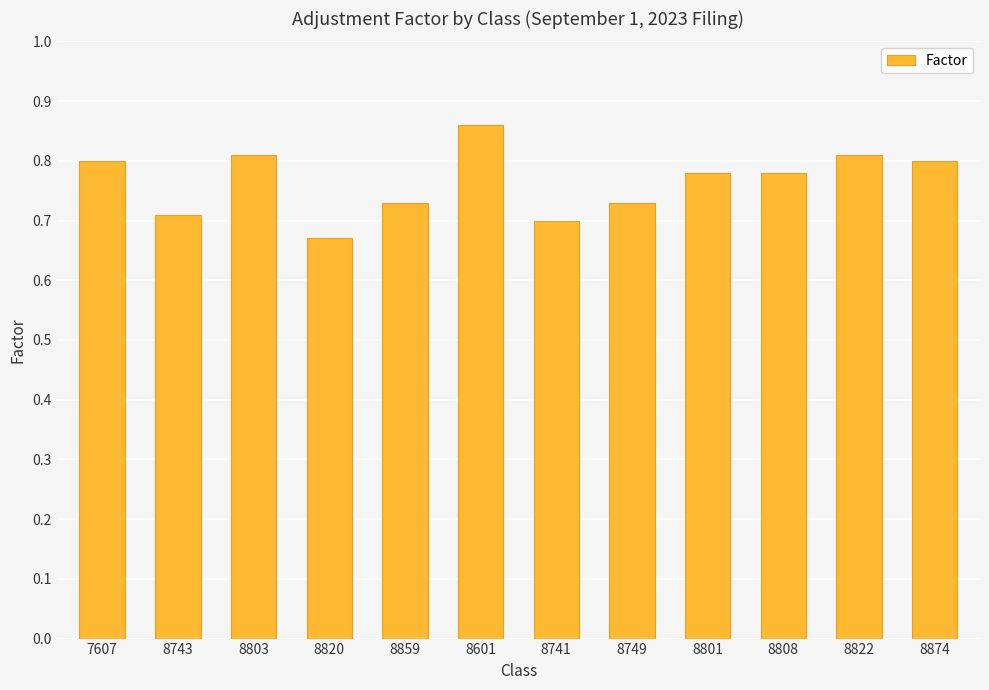

Which label corresponds to the smallest value in the chart?

8820